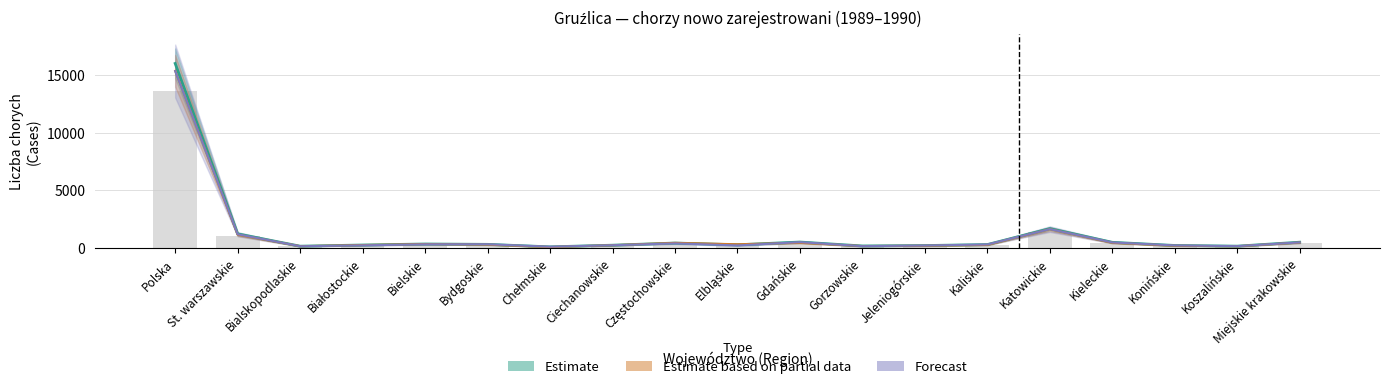

Rank the series by their maximum value, from highest to lowest.

Estimate, Estimate based on partial data, Forecast